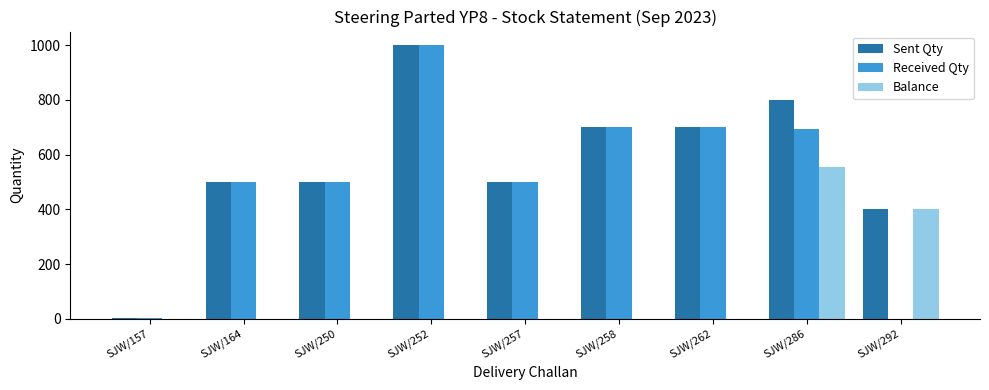

Between SJW/257 and SJW/286, which series saw the biggest shift?

Balance